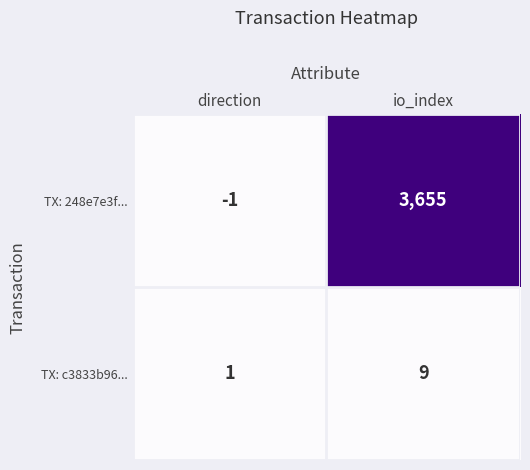

The value of TX: c3833b96... at io_index is 2. True or false?

False